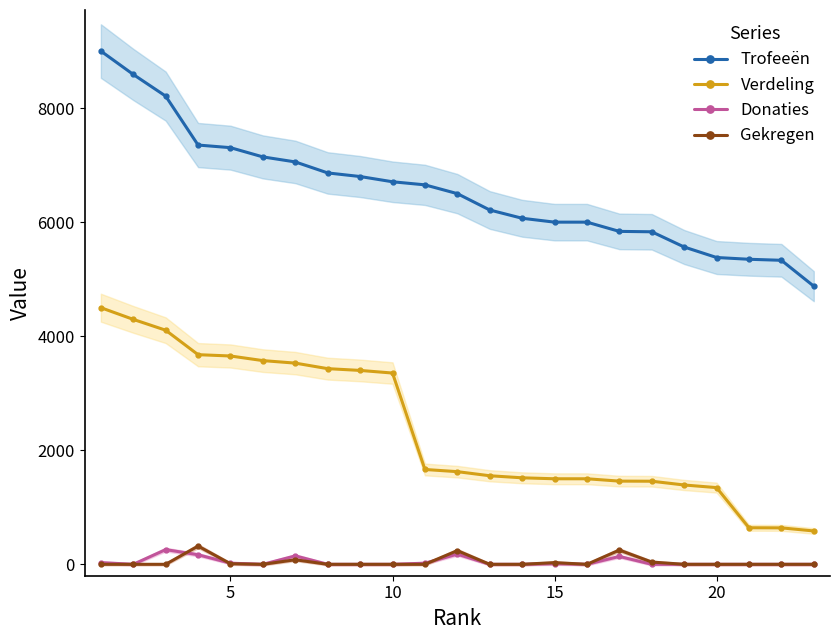

True or false: Donaties and Trofeeën cross at least once.

False